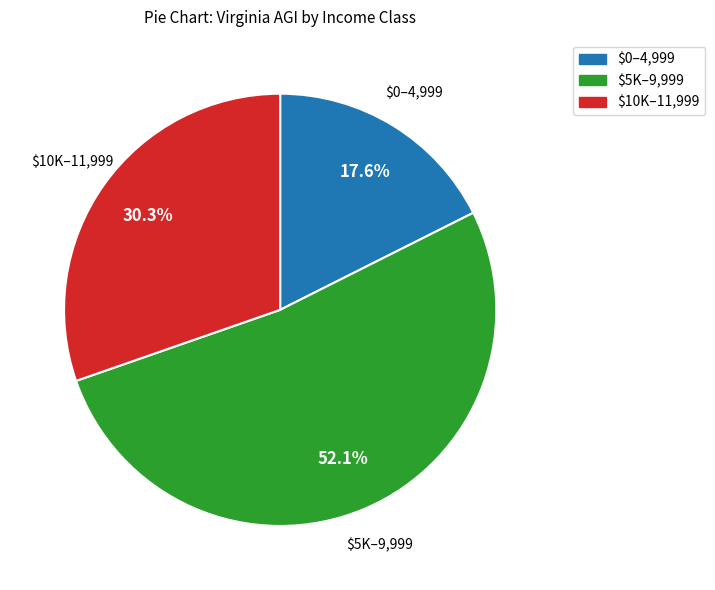

Does $5K–9,999 account for over 50% of the chart?

Yes